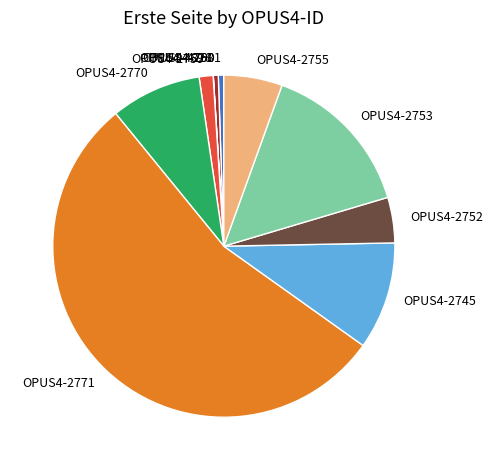

Between OPUS4-2770 and OPUS4-2755, which is larger?

OPUS4-2770